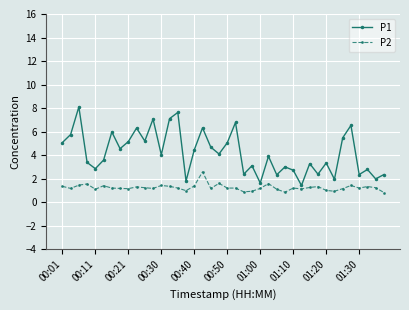

True or false: P2 and P1 cross at least once.

False